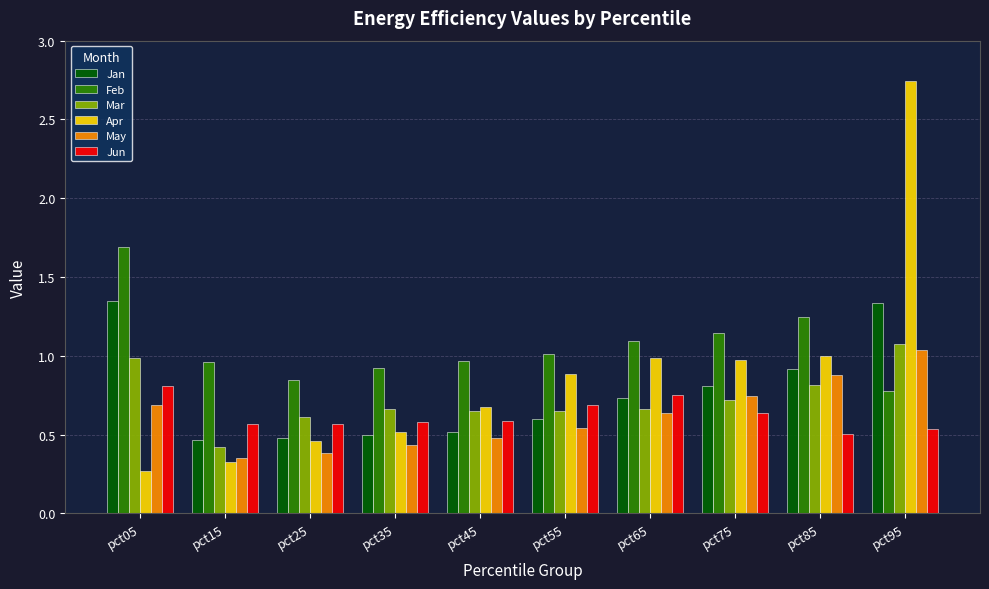

Which series has the largest total across all categories?

Feb